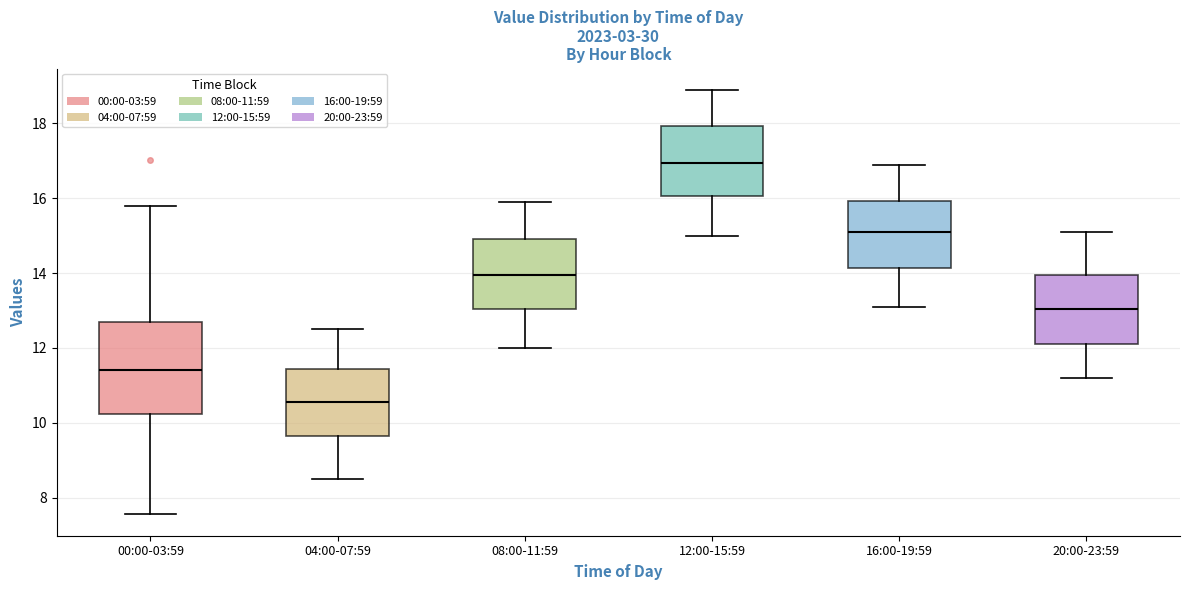

Which box has the highest median line?

12:00-15:59